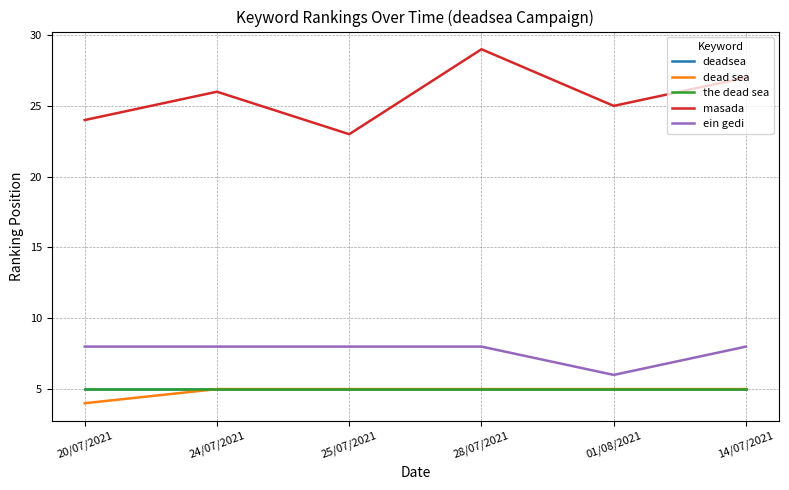

Does the chart display data point markers on the line(s)?

No